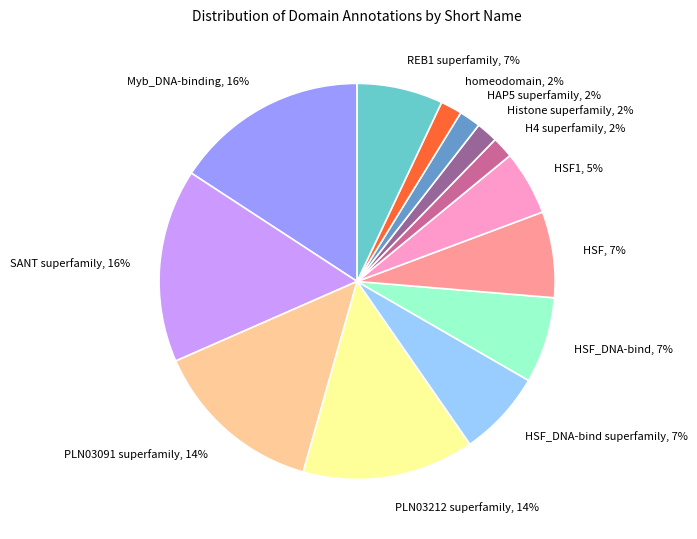

Which has a higher value, HSF_DNA-bind or Histone superfamily?

HSF_DNA-bind